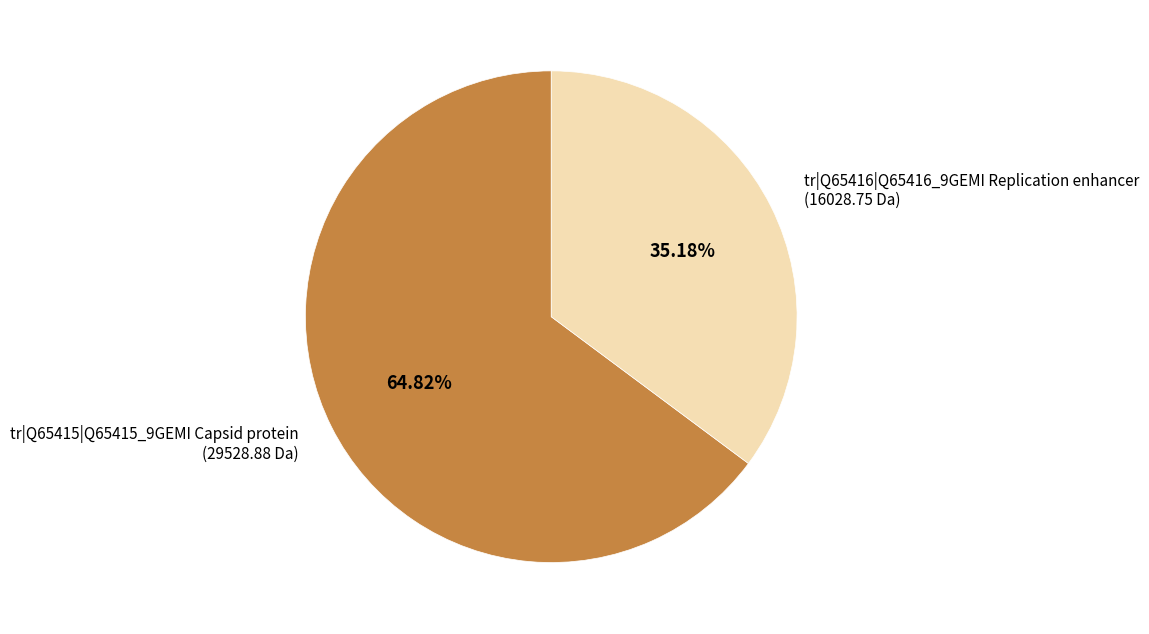

Is there a majority slice in this chart?

Yes